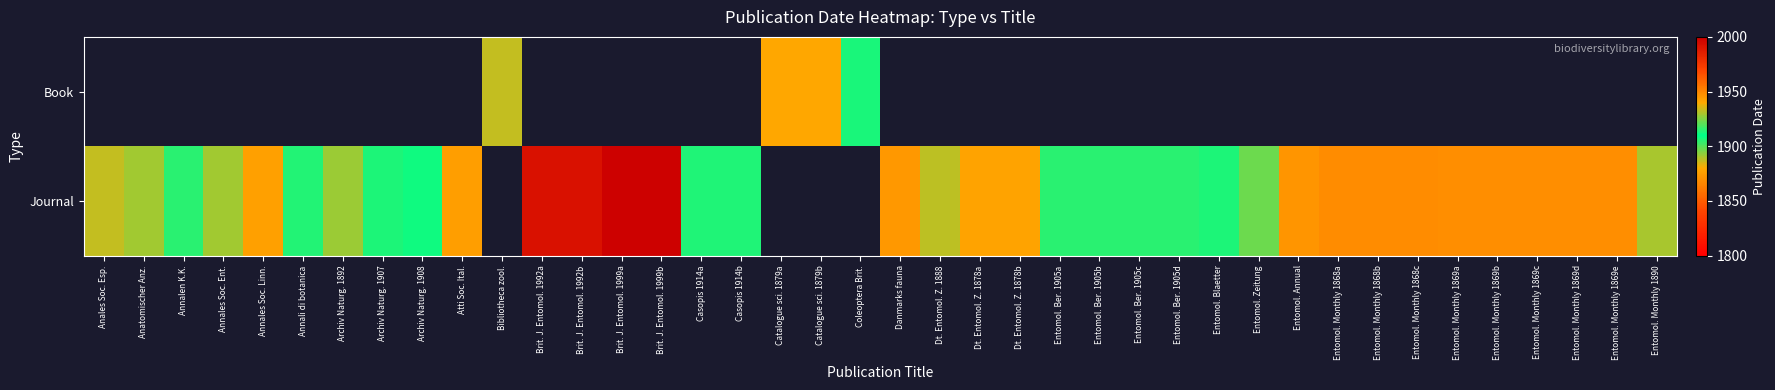

Which label corresponds to the smallest value in the chart?

Entomol. Monthly 1868a